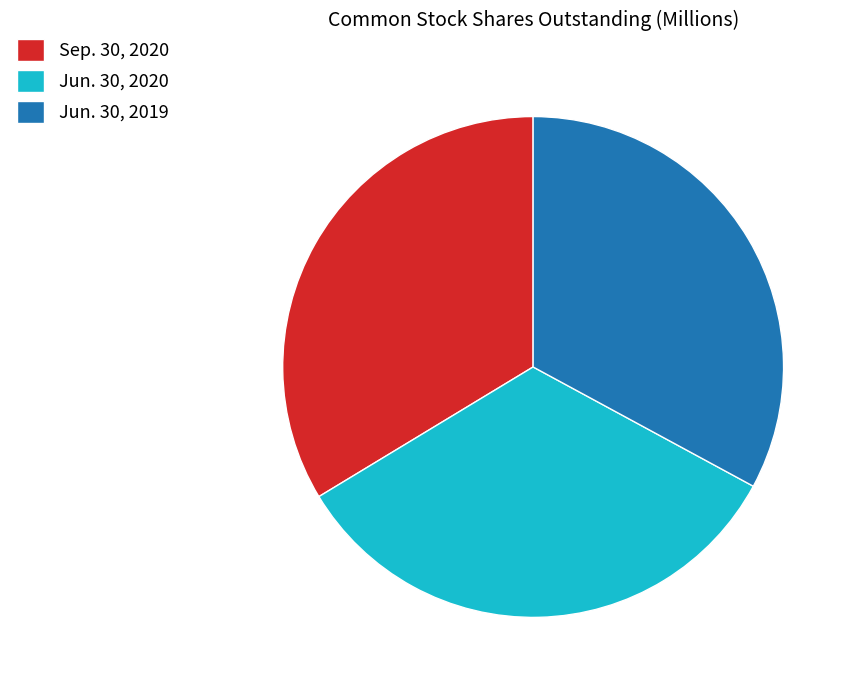

The Sep. 30, 2020 slice represents 40% of the pie. True or false?

False